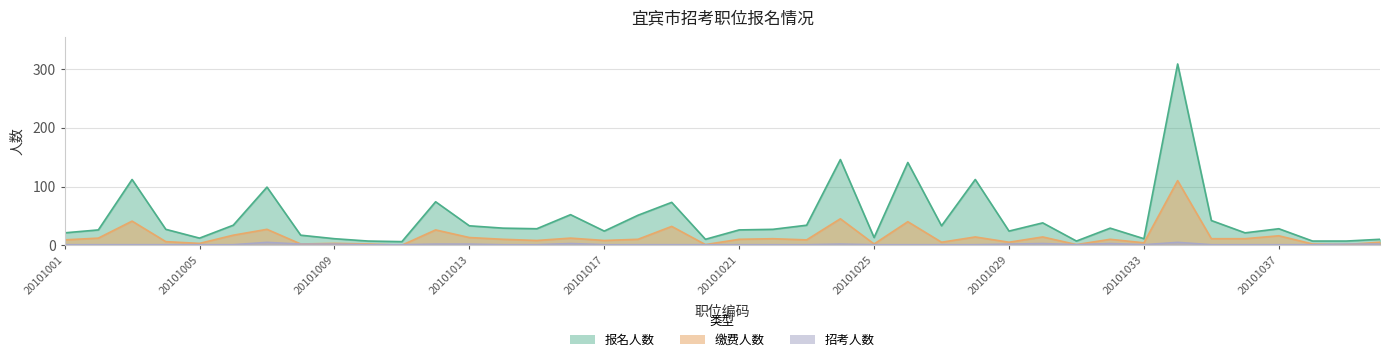

Reading left to right, what are all the values shown in this chart?

报名人数: 21	26	112	27	12	34	99	17	11	7	6	74	33	29	28	52	24	51	73	10	26	27	34	146	13	141	33	112	24	38	7	29	11	309	42	21	28	7	7	10
缴费人数: 9	12	41	6	3	17	27	2	3	2	0	26	13	10	8	12	8	10	32	1	10	11	9	45	2	40	5	14	5	14	1	10	4	110	11	11	16	2	1	5
招考人数: 1	1	1	1	1	1	5	2	2	1	1	2	2	1	1	3	1	1	1	1	1	1	1	2	1	1	1	1	2	3	1	3	1	5	1	1	1	1	2	2